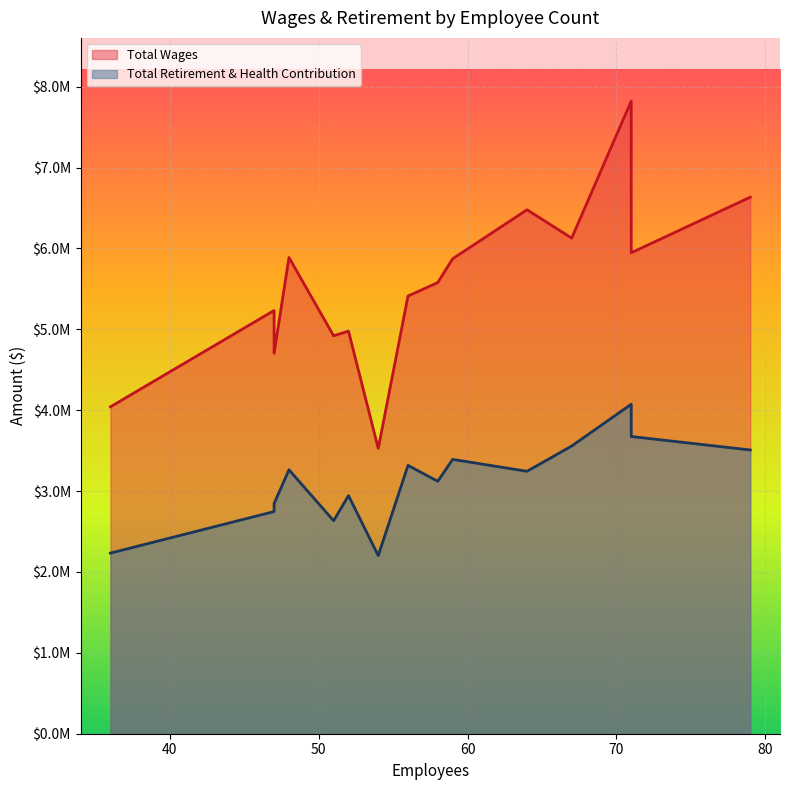

What is the maximum value for Total Wages?

7821765